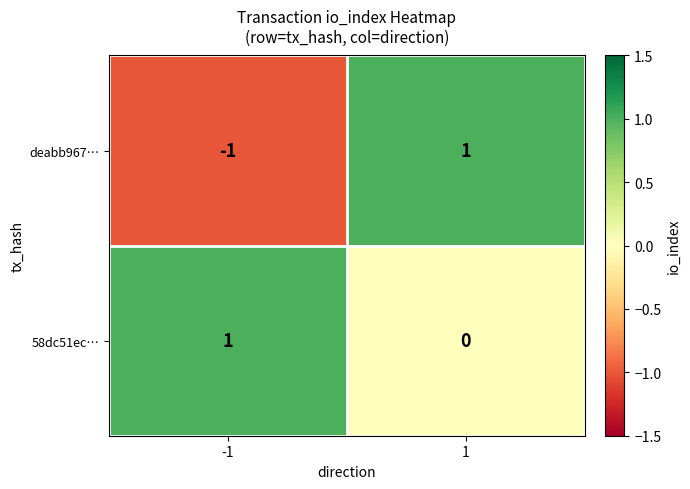

What is the total value across all series at 1?

1